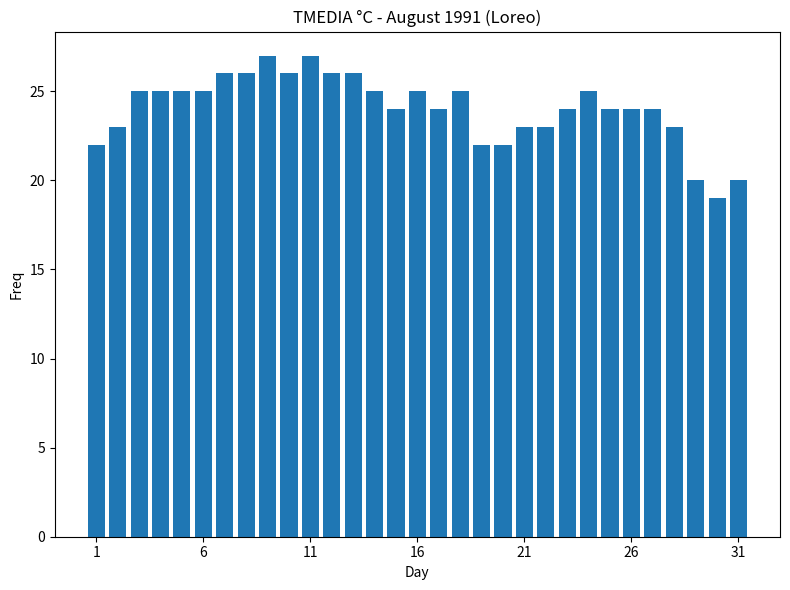

What is the minimum value shown in the chart?

19